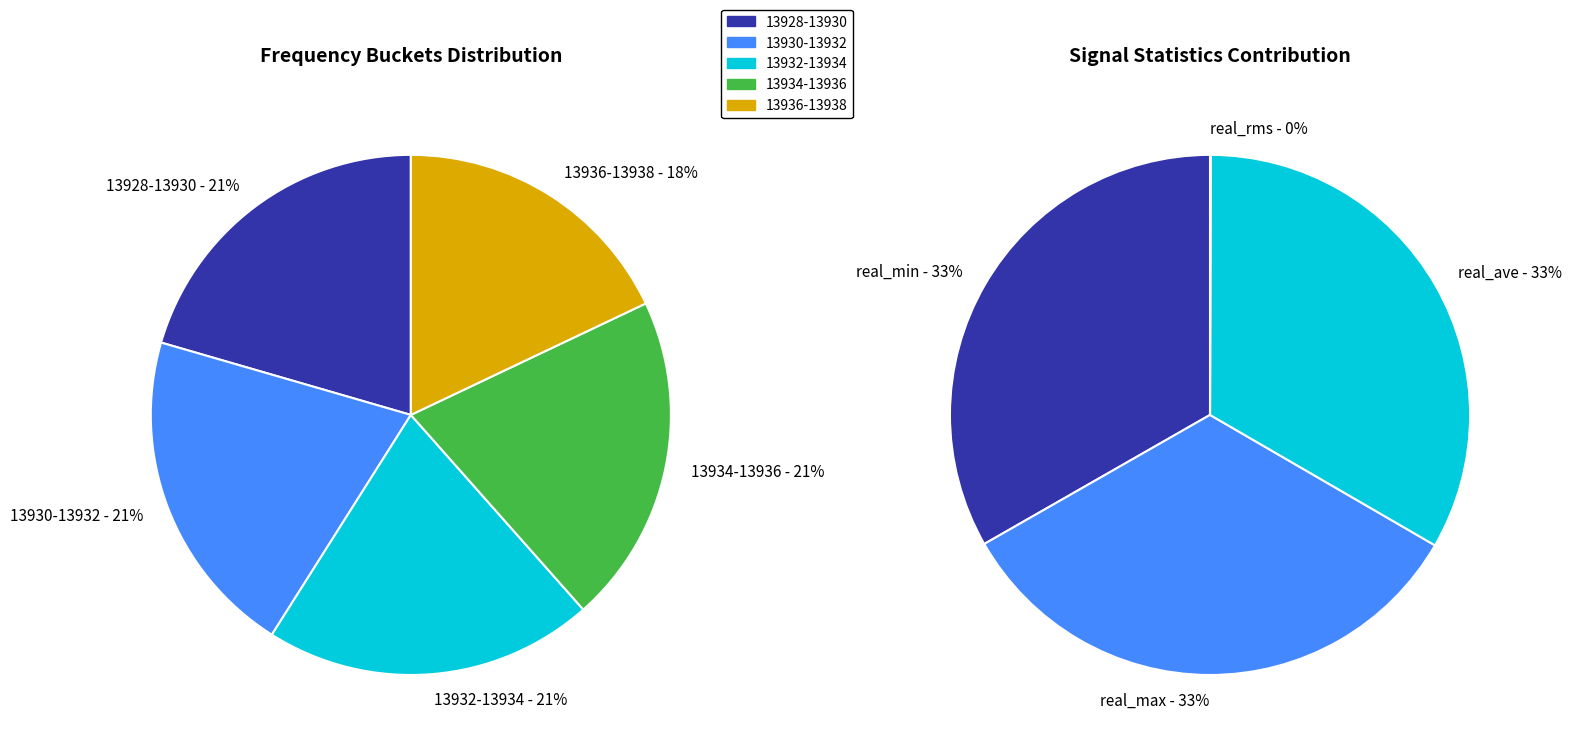

Between 13937.0 and 13933.0, which is larger?

13937.0